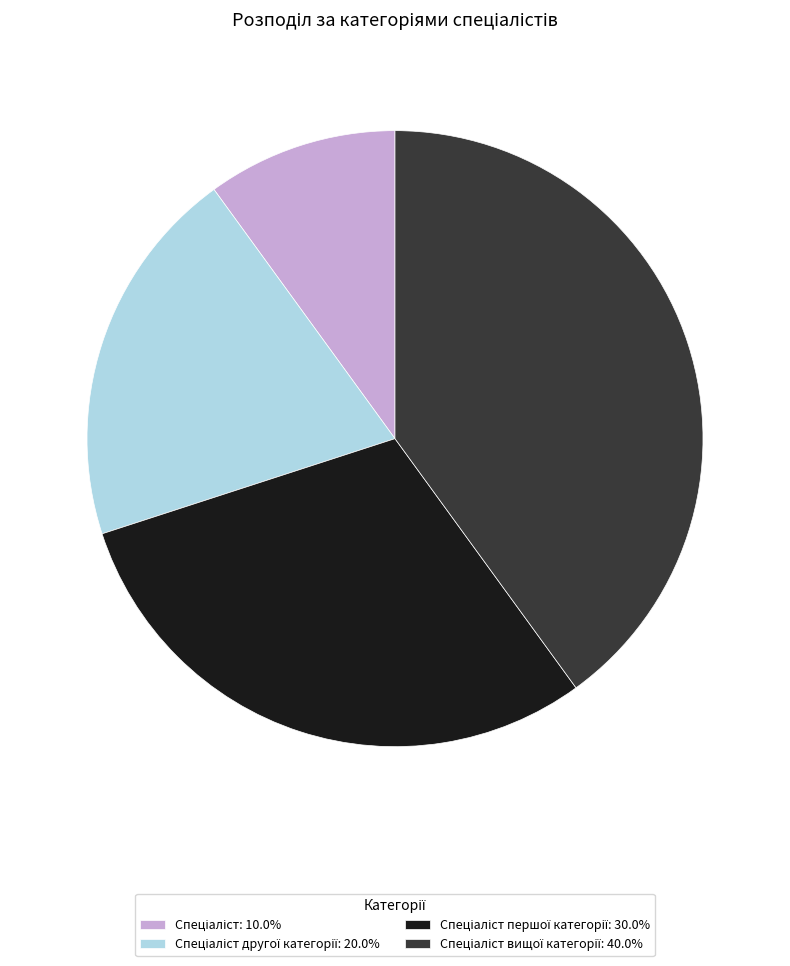

Is there a majority slice in this chart?

No